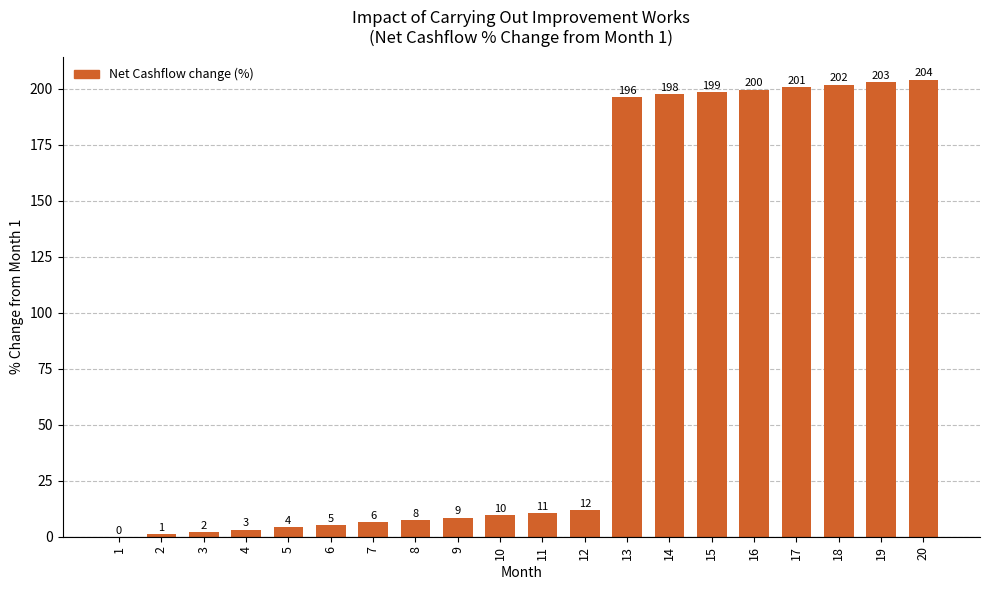

What is the value of the 13th bar from the left?

196.4